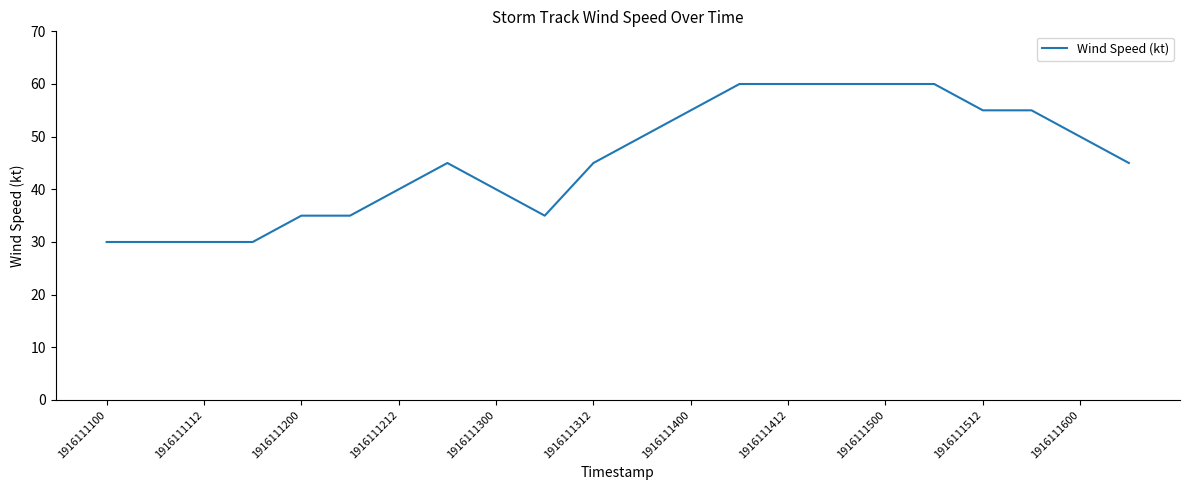

What is the maximum value shown in the chart?

60